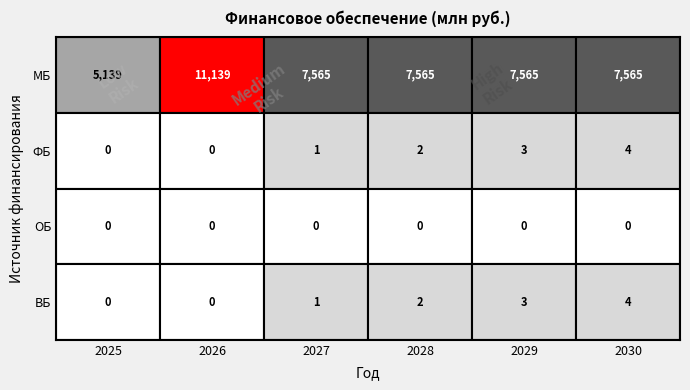

What is the average value of the ВБ series?

1.7